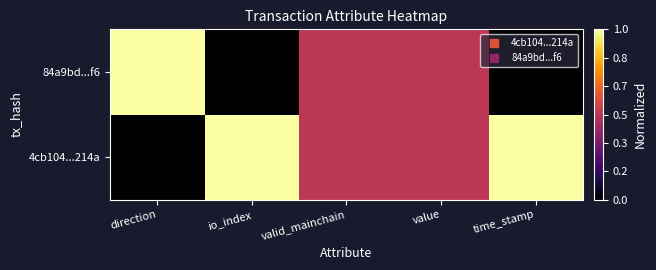

Reading right to left, extract all data points from this chart.

4cb104...214a: time_stamp=1.0	value=0.5	valid_mainchain=0.5	io_index=1.0	direction=0.0
84a9bd...f6: time_stamp=0.0	value=0.5	valid_mainchain=0.5	io_index=0.0	direction=1.0